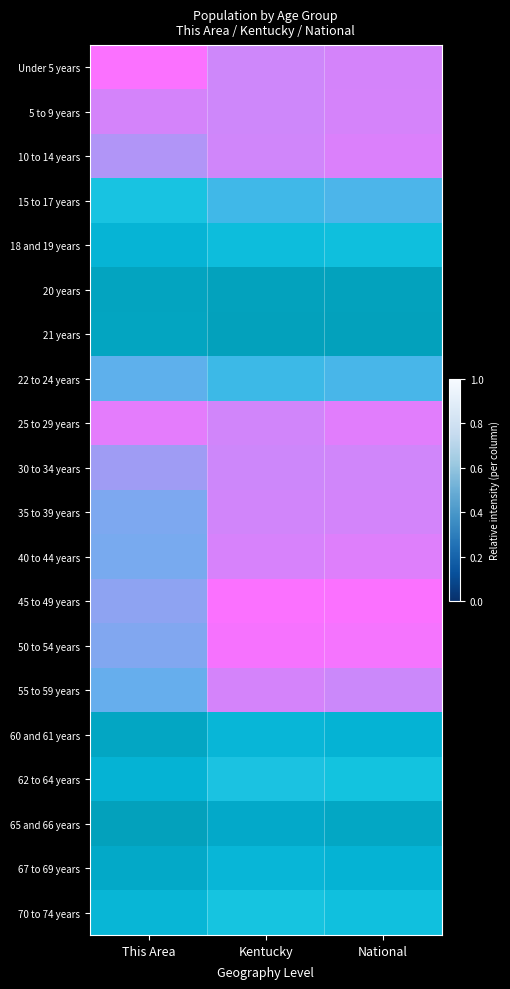

Is it true that 50 to 54 years equals 0.4 at This Area?

False